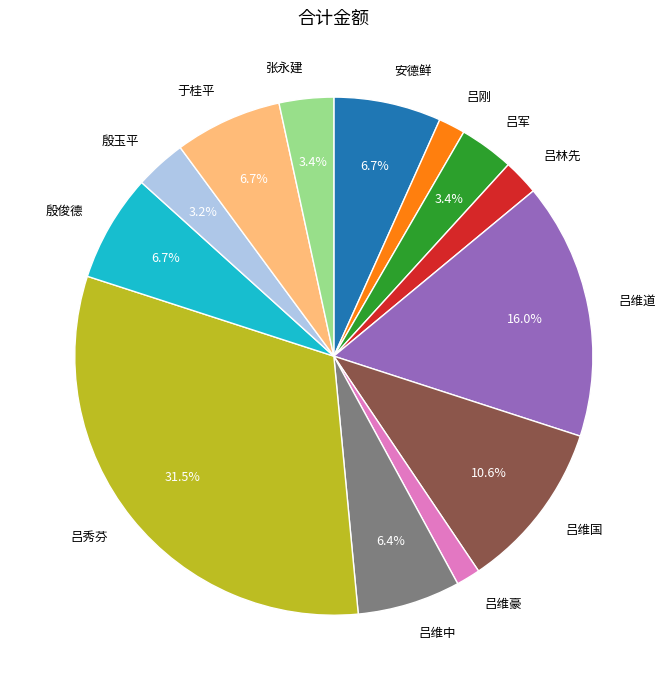

Between 于桂平 and 吕林先, which is larger?

于桂平